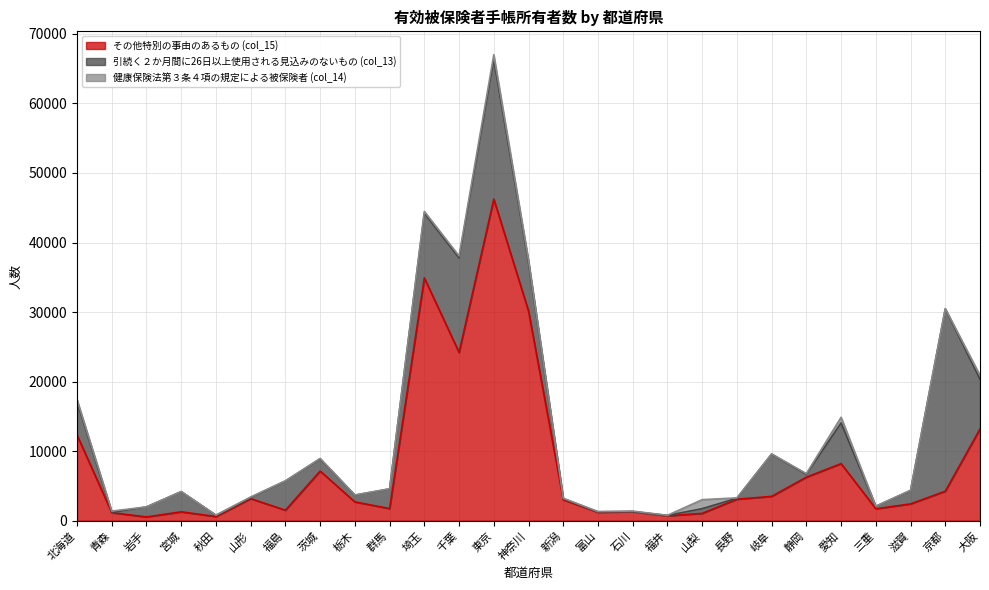

What is the highest value of the 健康保険法第３条４項の規定による被保険者 (col_14) series?

1298